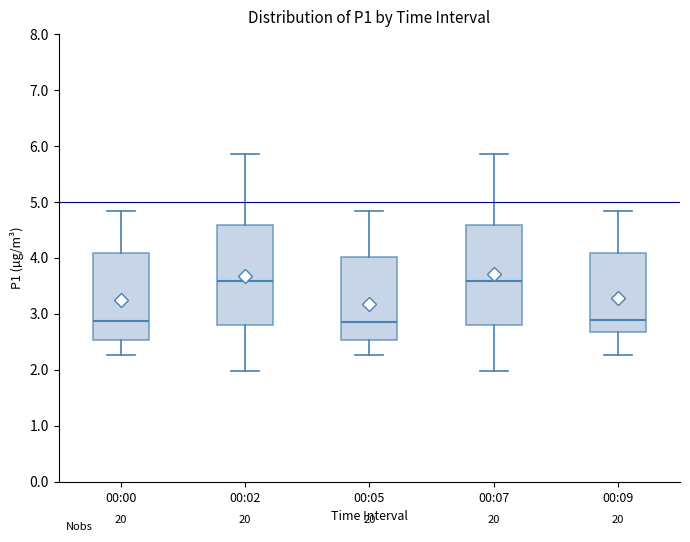

Where does the lower whisker of the box for 00:02 end on the y-axis? The values are not printed on the chart, so give them approximately, as read against the axis.

2.0